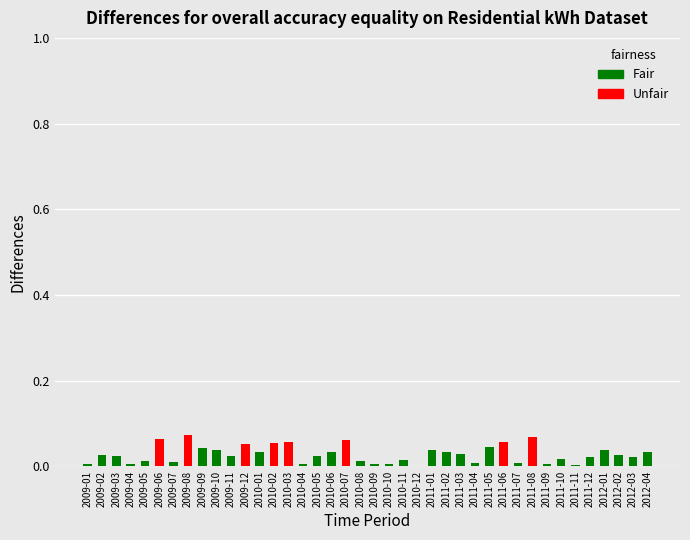

List the labels in order of value, smallest first.

2010-12, 2011-11, 2009-01, 2009-04, 2011-09, 2010-04, 2010-09, 2010-10, 2011-07, 2011-04, 2009-07, 2009-05, 2010-08, 2010-11, 2011-10, 2011-12, 2012-03, 2009-03, 2010-05, 2009-11, 2009-02, 2012-02, 2011-03, 2012-04, 2010-06, 2011-02, 2010-01, 2009-10, 2012-01, 2011-01, 2009-09, 2011-05, 2009-12, 2010-02, 2010-03, 2011-06, 2010-07, 2009-06, 2011-08, 2009-08